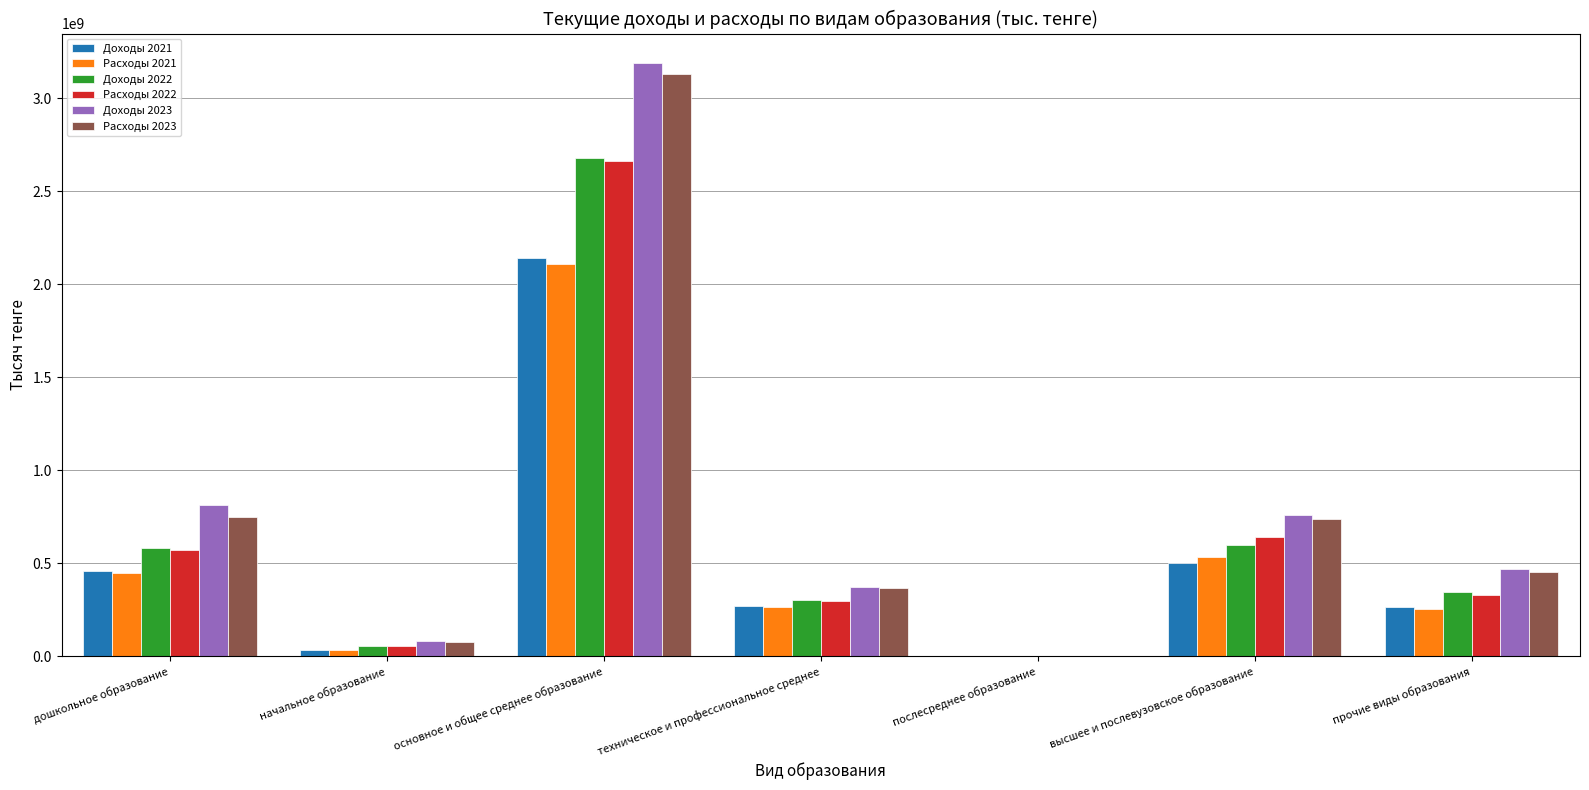

Is it true that Доходы 2021 equals 266850915 at прочие виды образования?

True